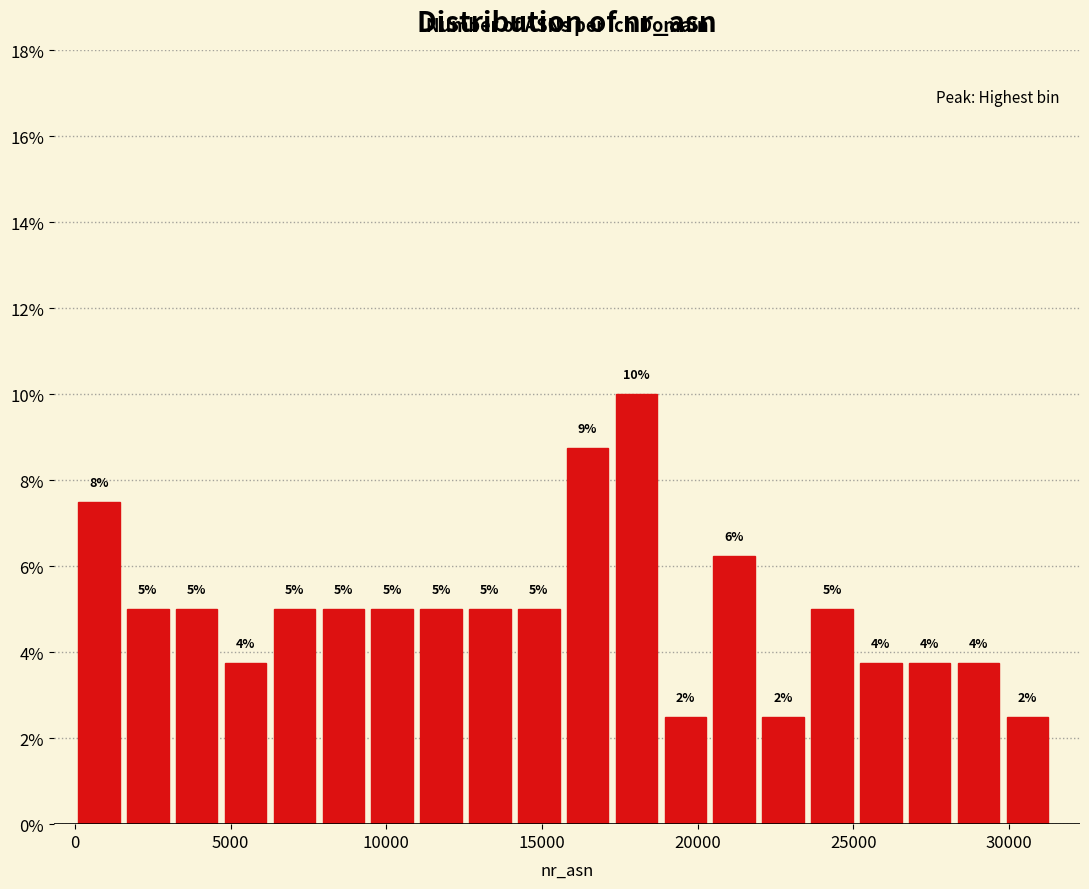

Read against the x-axis, roughly where is the centre of the tallest bar?

18000